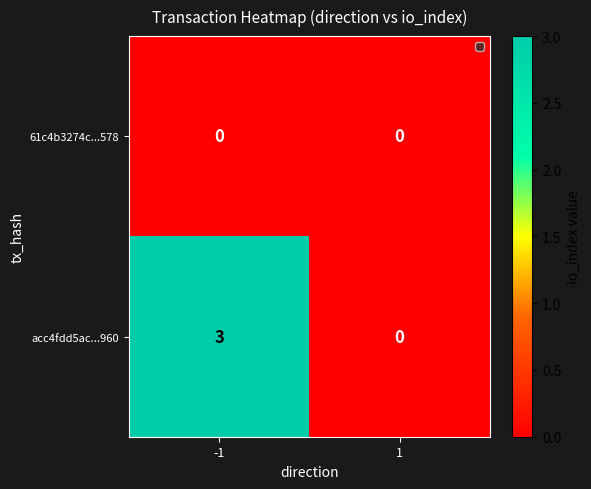

List the series in order of their overall mean, highest first.

acc4fdd5ac...960, 61c4b3274c...578